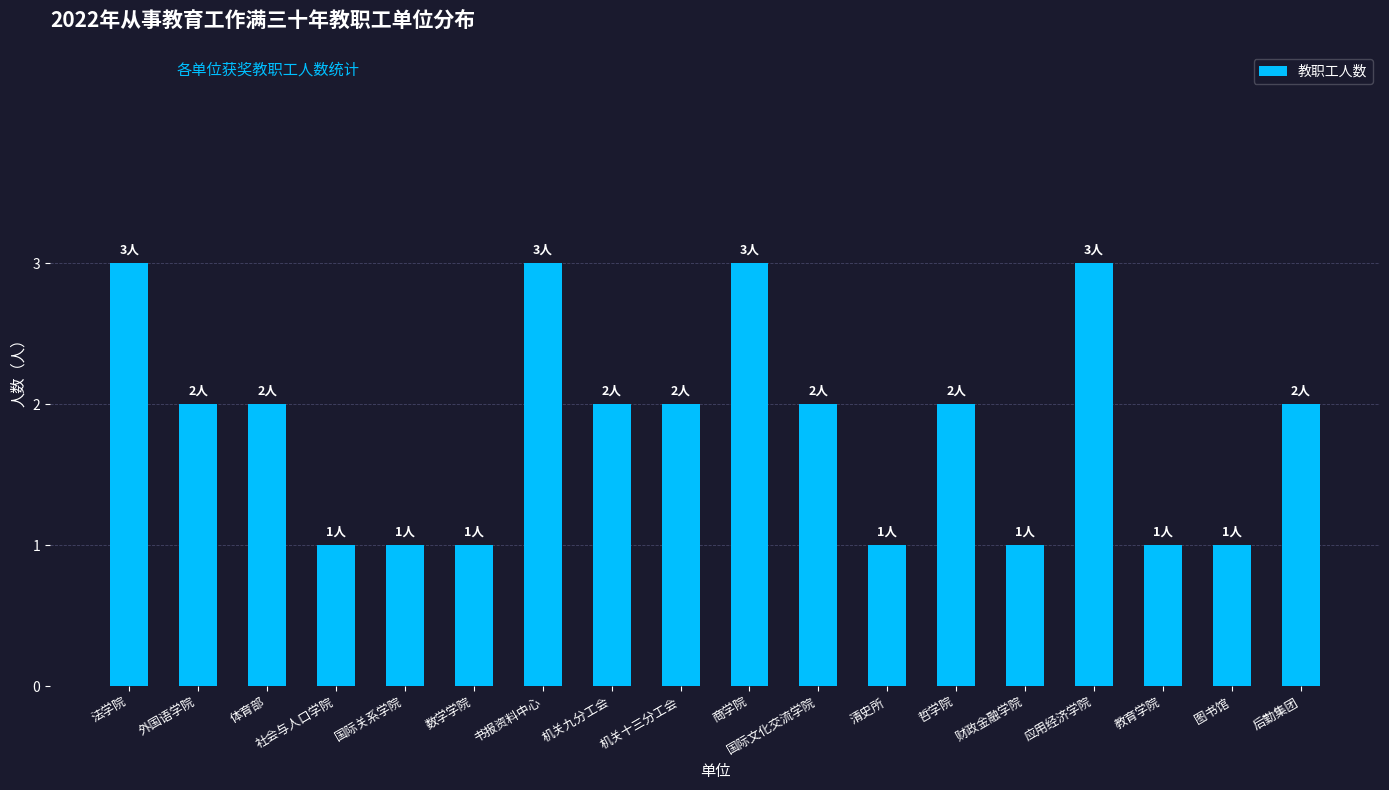

Is it true that the value at 数学学院 is 2?

False